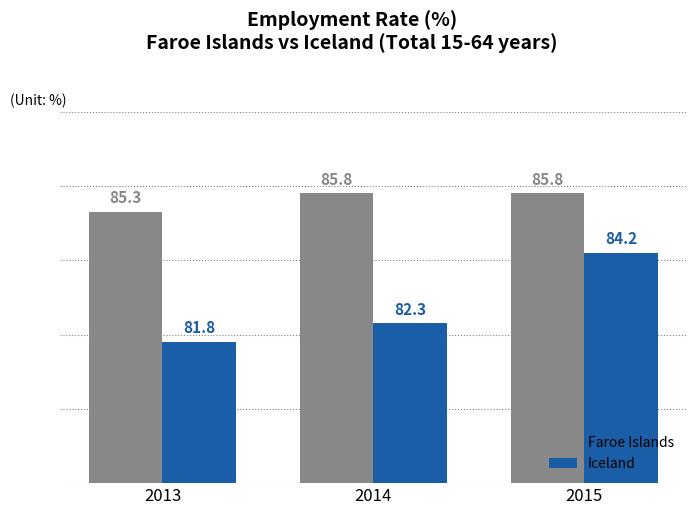

What are all the series names shown in the legend?

Faroe Islands, Iceland